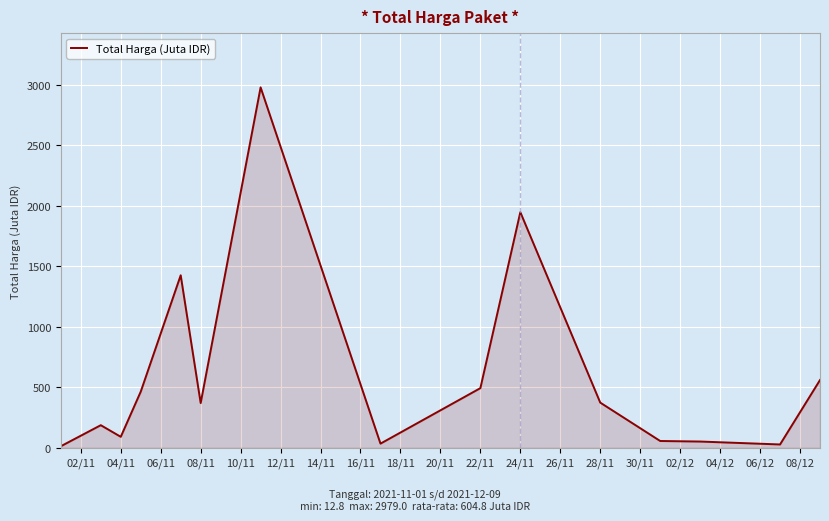

What is the maximum value shown in the chart?

2979.0